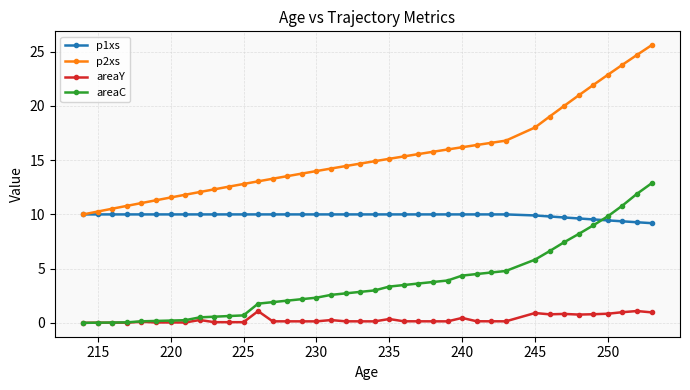

In areaY, how many points are lower than both neighbors (excluding endpoints)?

9